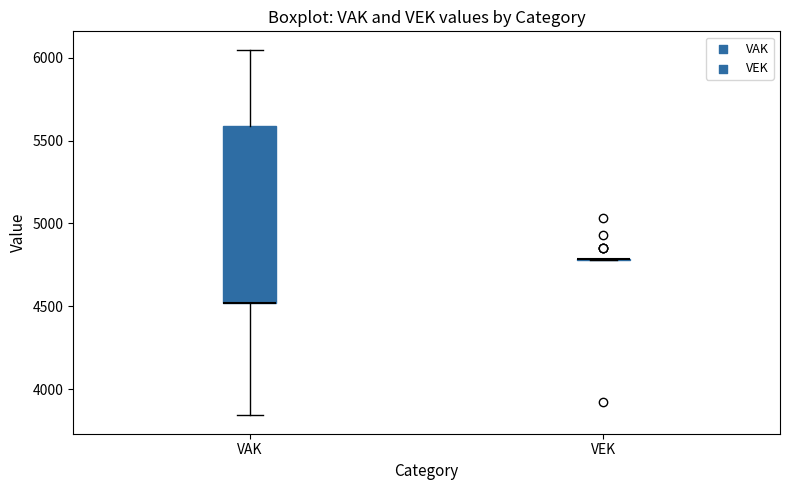

Reading left to right, transcribe this box plot: for each box, give where its median line is, the range the box spans, and where its two whiskers end, as read against the y-axis. The values are not printed on the chart, so give them approximately, as read against the axis.

VAK: median 4500 (drawn on the box's lower edge), box 4500 to 5600, whiskers 3850 to 6050
VEK: box collapsed to a line at 4800, whiskers 4800 to 4800